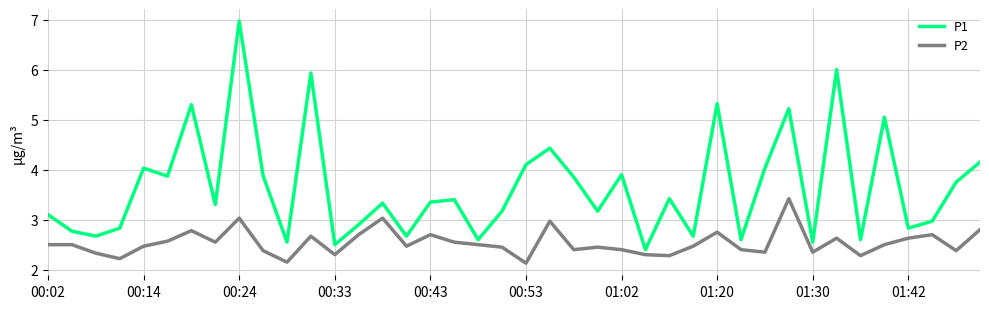

What is the minimum value shown in the chart?

2.1